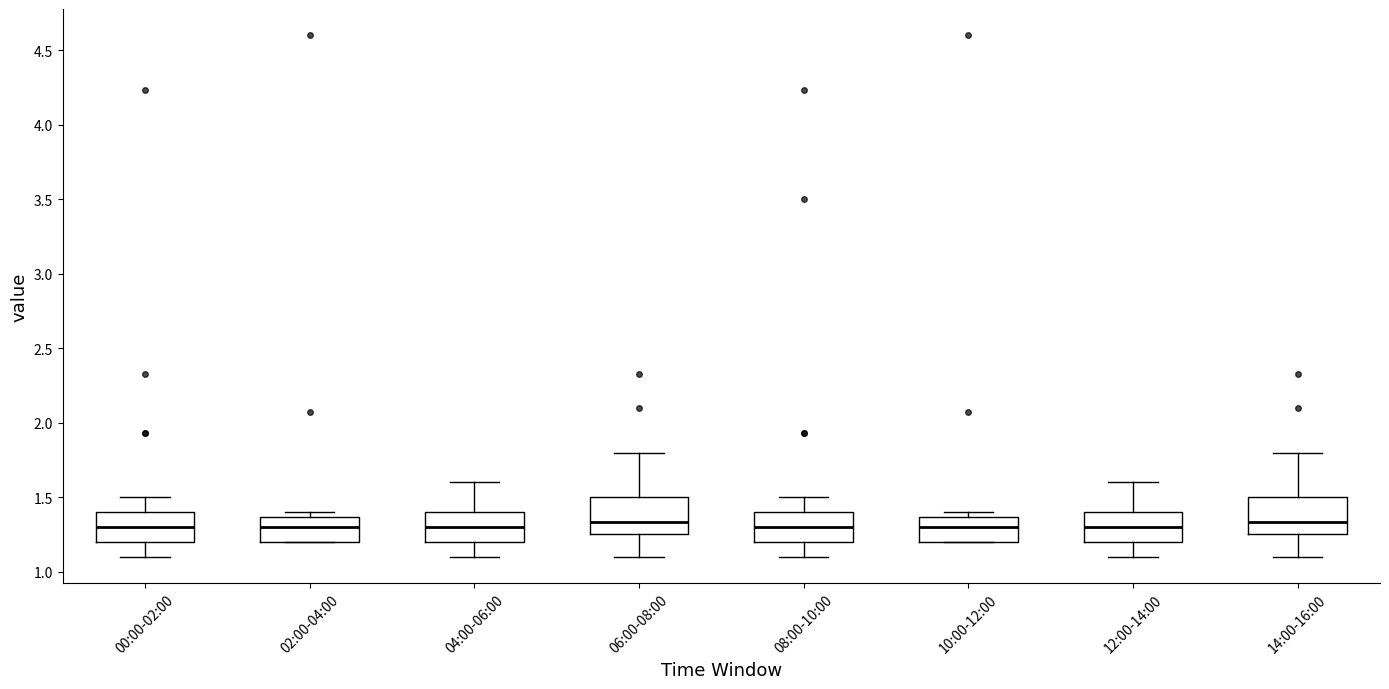

Where is the lower edge of the box for 08:00-10:00 on the y-axis? The values are not printed on the chart, so give them approximately, as read against the axis.

1.20